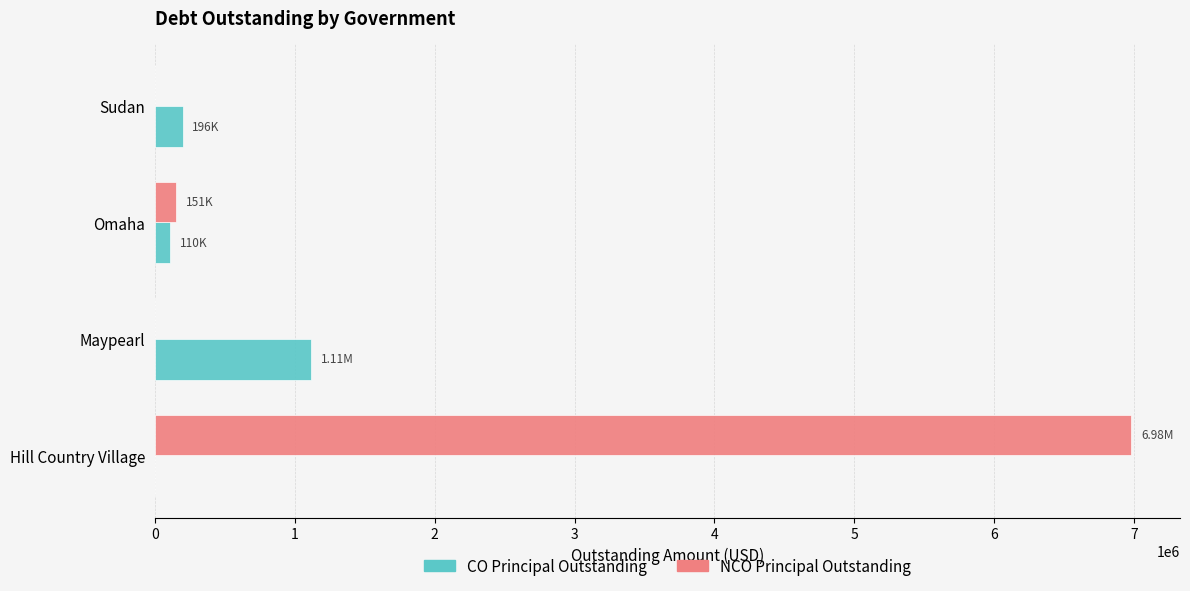

Which series has the largest total across all categories?

NCO Principal Outstanding